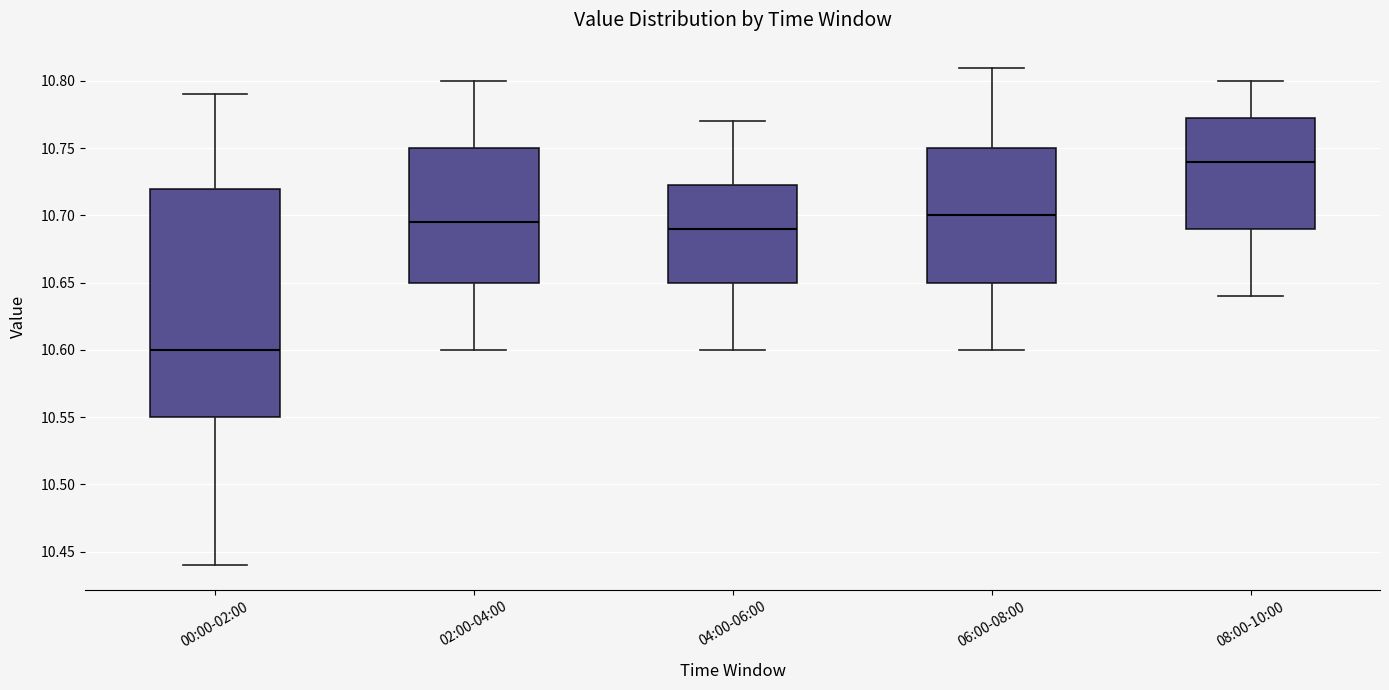

Comparing the boxes themselves (not the whiskers), which one is the tallest?

00:00-02:00